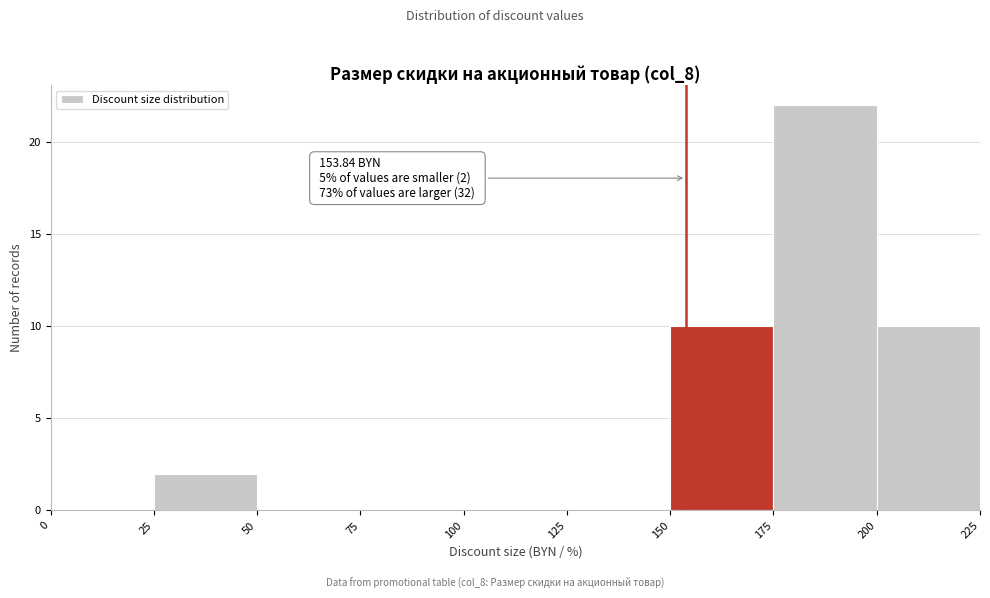

Which range on the x-axis has the tallest bar?

175 to 200